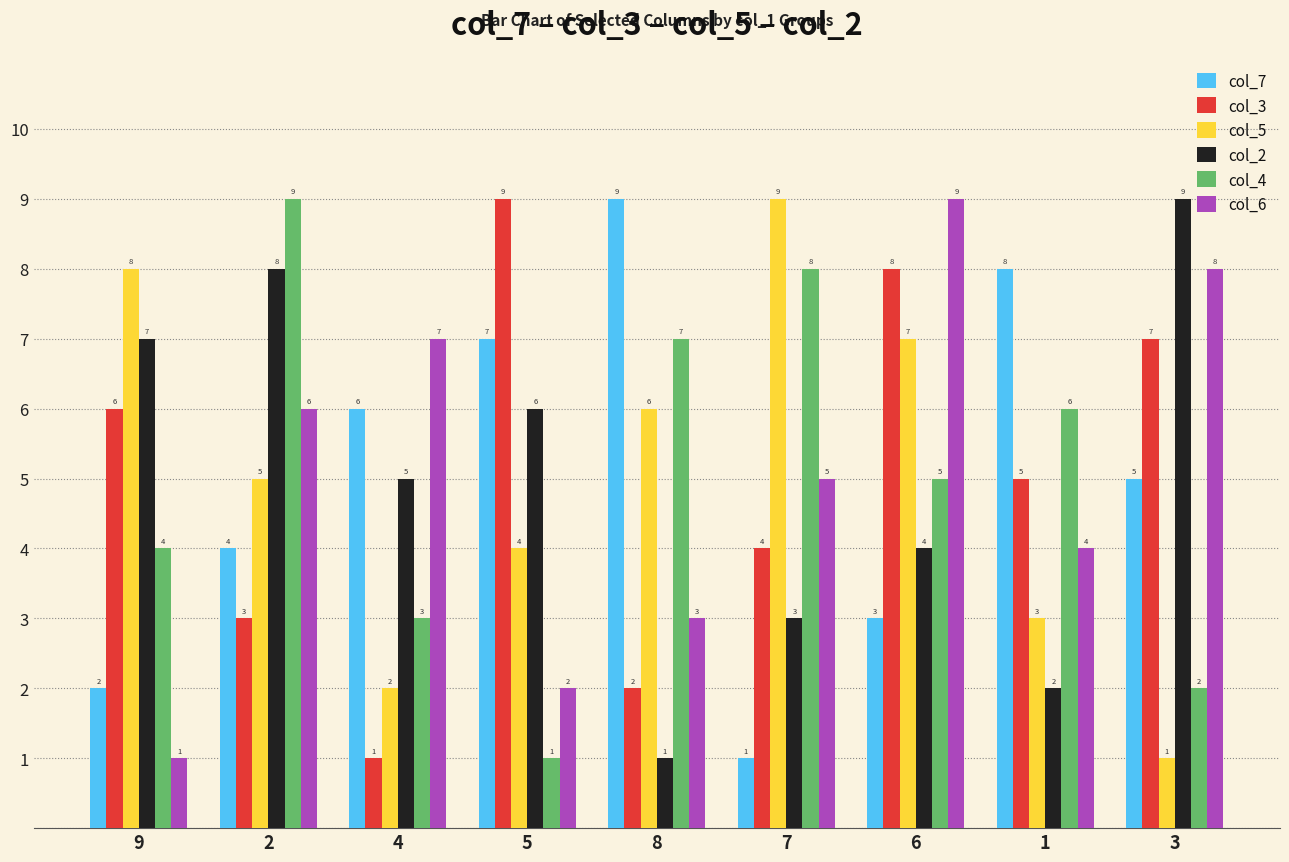

What value does the col_7 series have at 1?

8